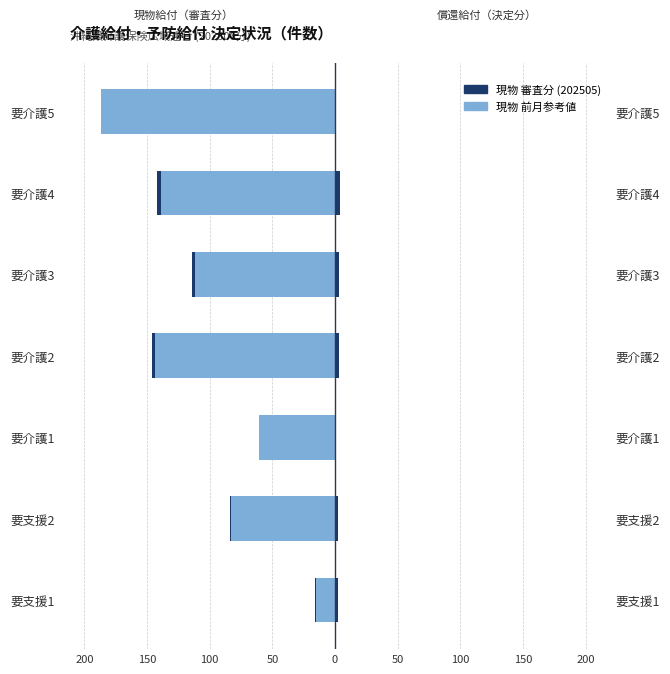

How many data points in 現物 (前月比較) are less than -112?

3